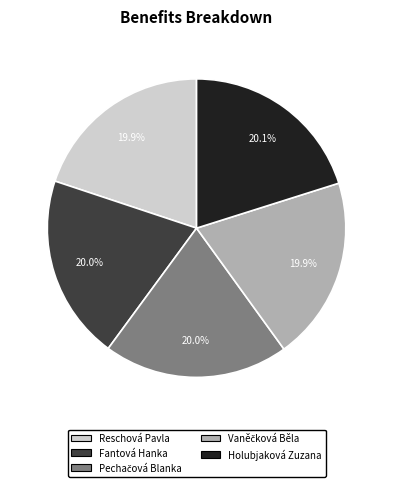

What is the ratio of the value at Fantová Hanka to the value at Reschová Pavla?

1.0